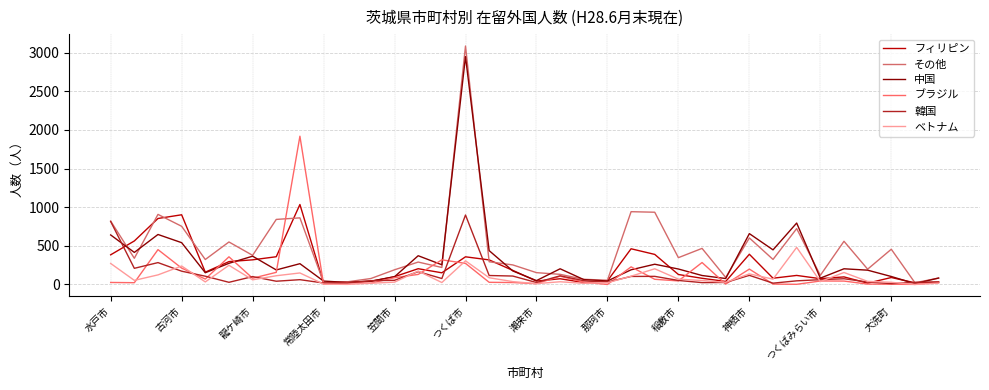

What is the maximum value for その他?

3086